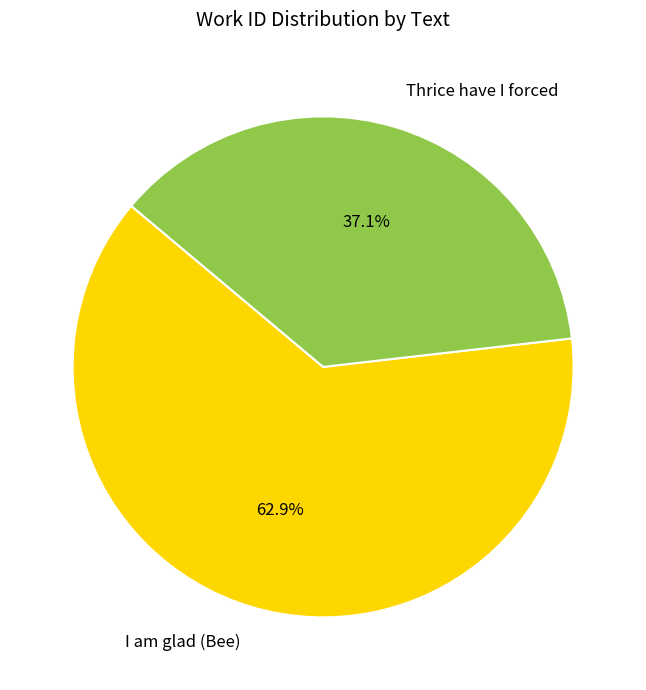

What is the smallest slice in the pie chart?

Thrice have I forced